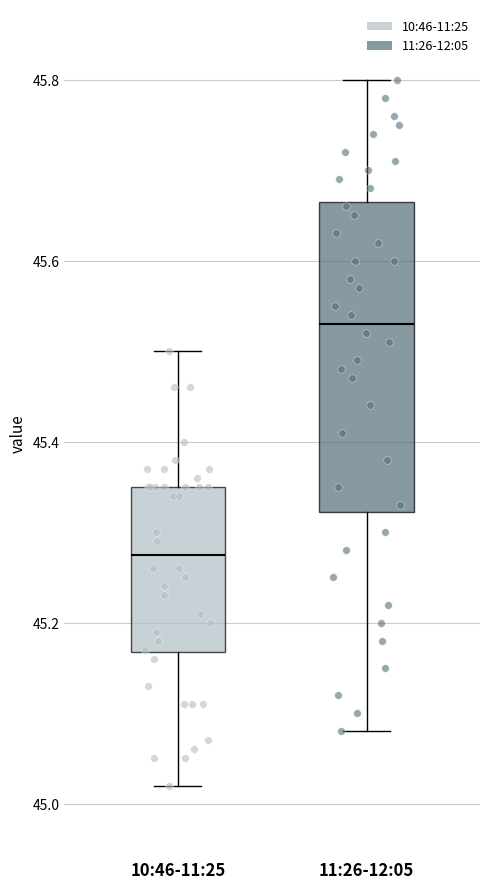

Reading left to right, transcribe this box plot: for each box, give where its median line is, the range the box spans, and where its two whiskers end, as read against the y-axis. The values are not printed on the chart, so give them approximately, as read against the axis.

10:46-11:25: median 45.28, box 45.16 to 45.36, whiskers 45.02 to 45.50
11:26-12:05: median 45.54, box 45.32 to 45.66, whiskers 45.08 to 45.80